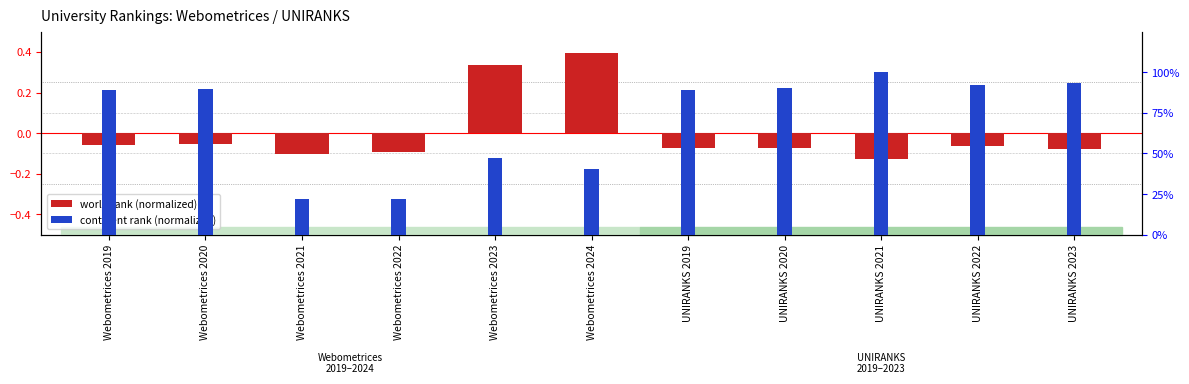

What is the average value of the continent rank series?

0.7